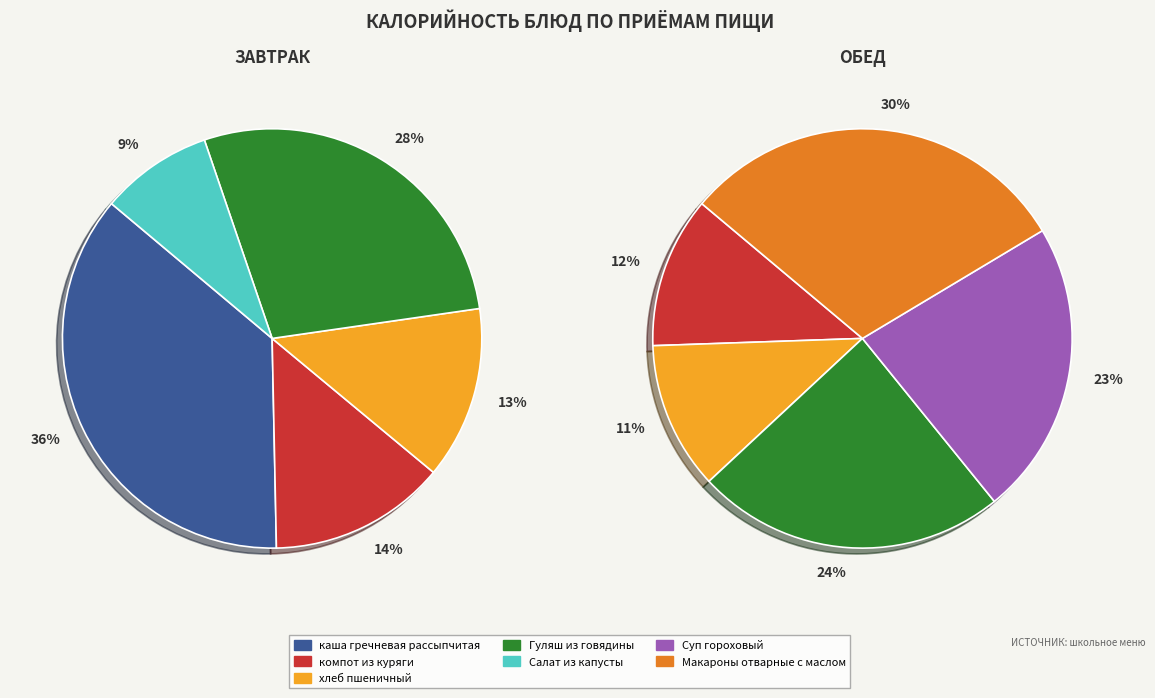

Is Макароны отварные с маслом the majority of the pie?

No